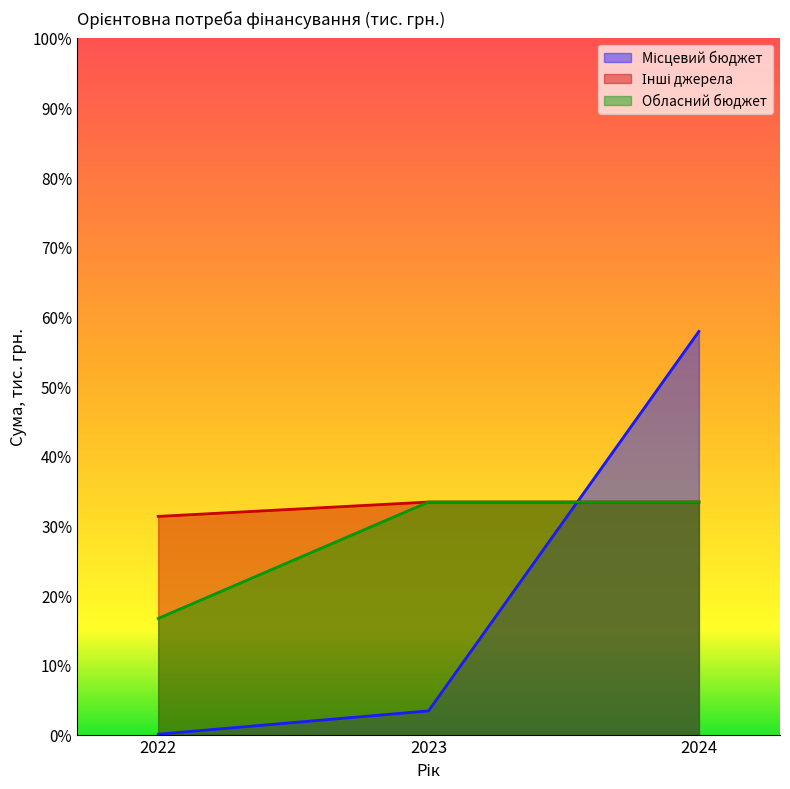

Reading left to right, list all the values displayed in this chart.

Місцевий бюджет: 2022=76.0	2023=4760.0	2024=81000.0
Інші джерела: 2022=43833.4	2023=46720.0	2024=46720.0
Обласний бюджет: 2022=23333.4	2023=46720.0	2024=46720.0